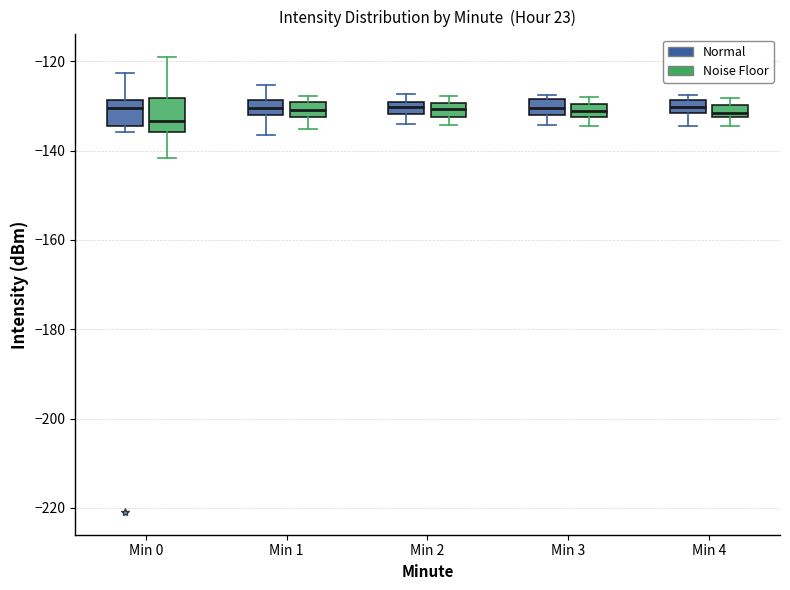

Where does the lower whisker of the box for Min 1 (Noise Floor) end on the y-axis? The values are not printed on the chart, so give them approximately, as read against the axis.

-136